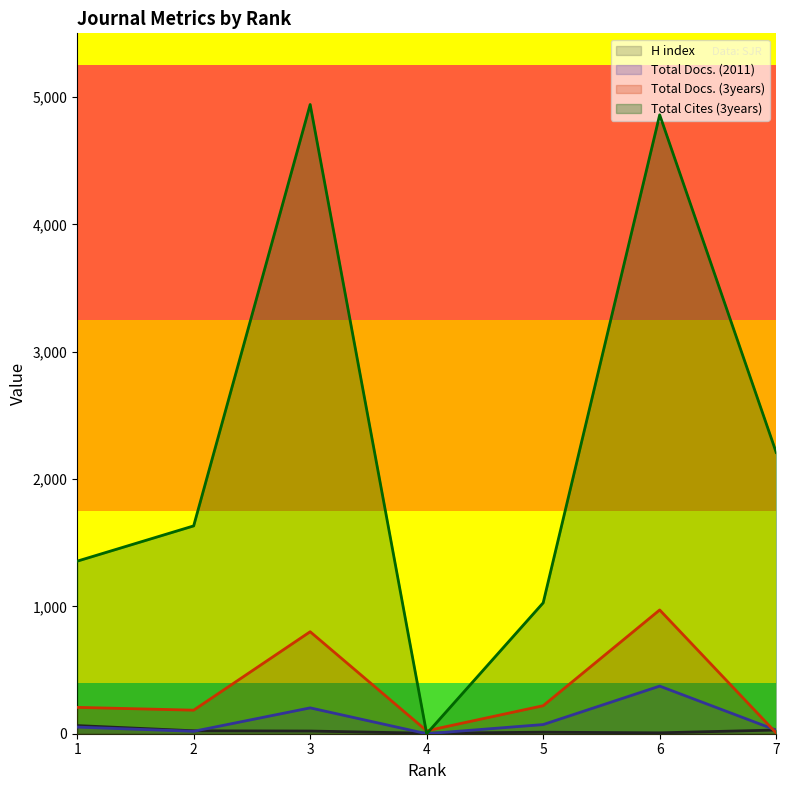

What is the value of the Total Docs. (3years) point at the 2nd from the left?

185